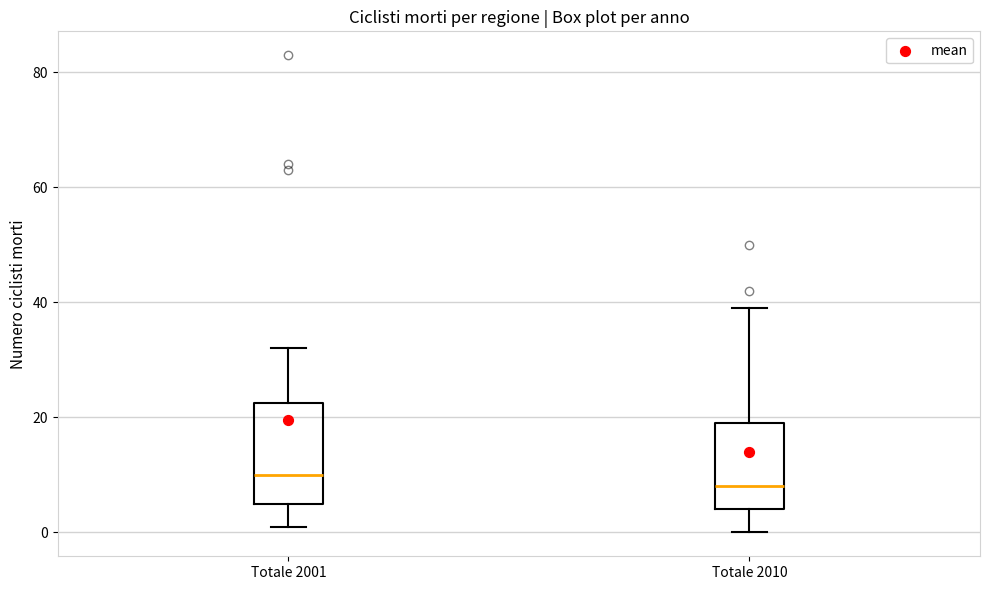

Where does the upper whisker of the box for Totale 2001 end on the y-axis? The values are not printed on the chart, so give them approximately, as read against the axis.

32